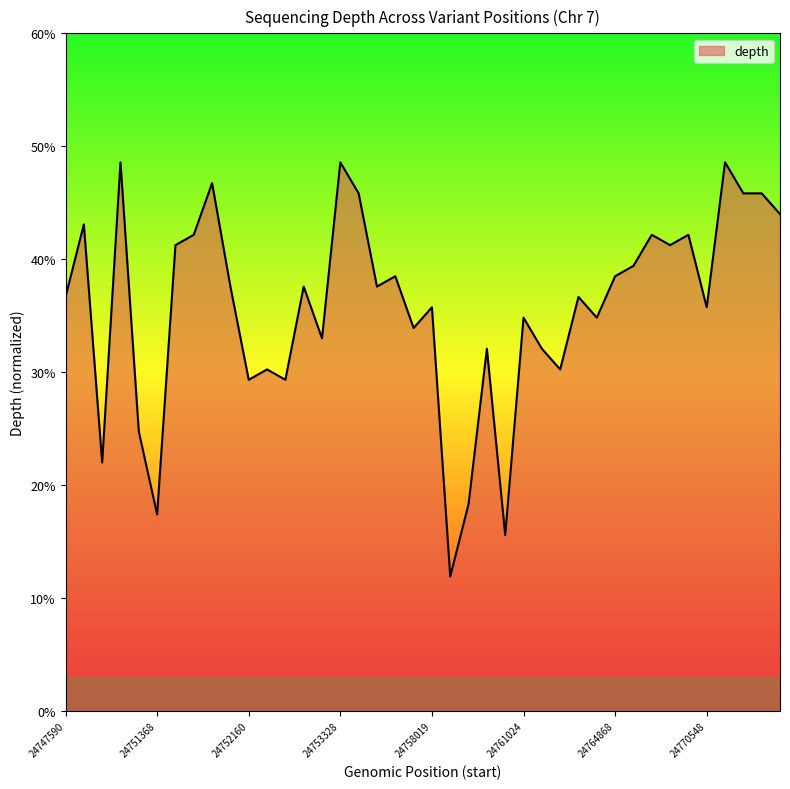

What is the greatest value displayed?

48.6